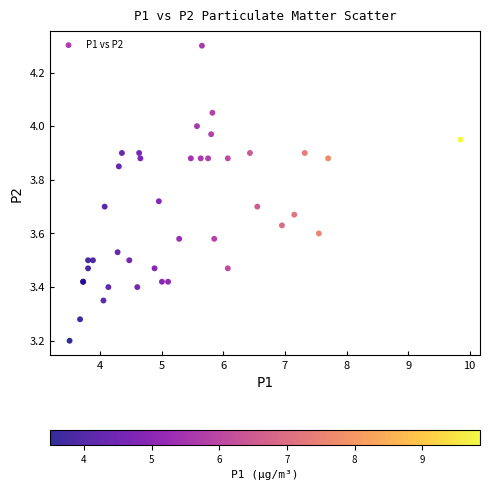

What Y value in the scatter plot is closest to 3?

3.2